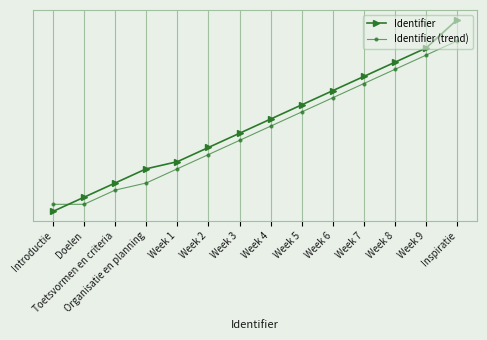

Is this an area chart (filled region under the line)?

No